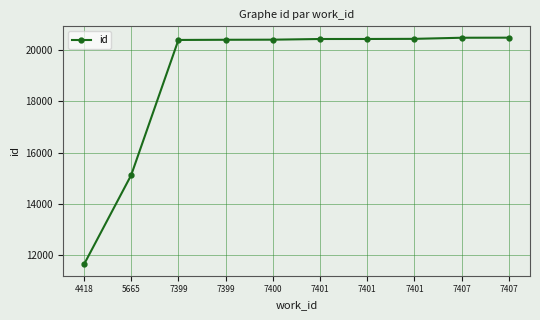

What is the change in value from 7401 to 7407?

+51